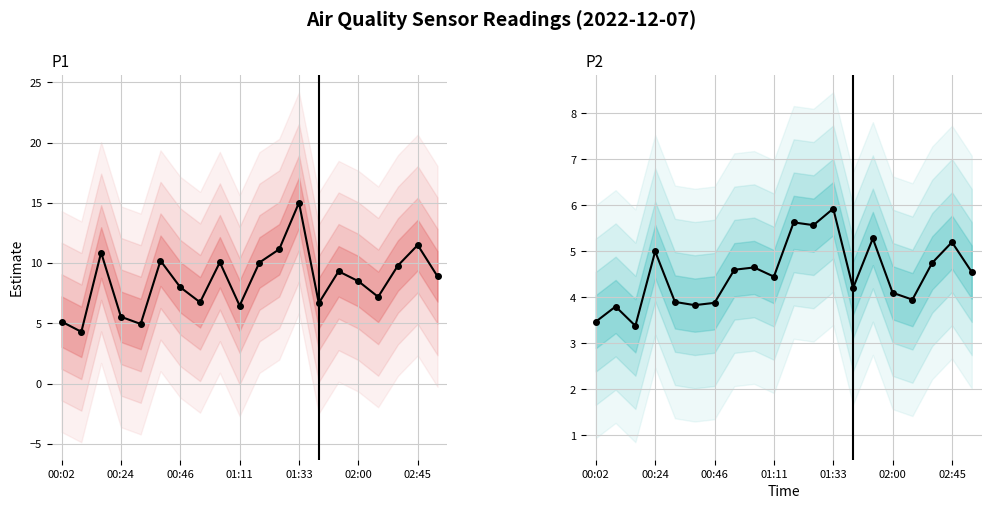

What is the maximum value for P1?

15.0